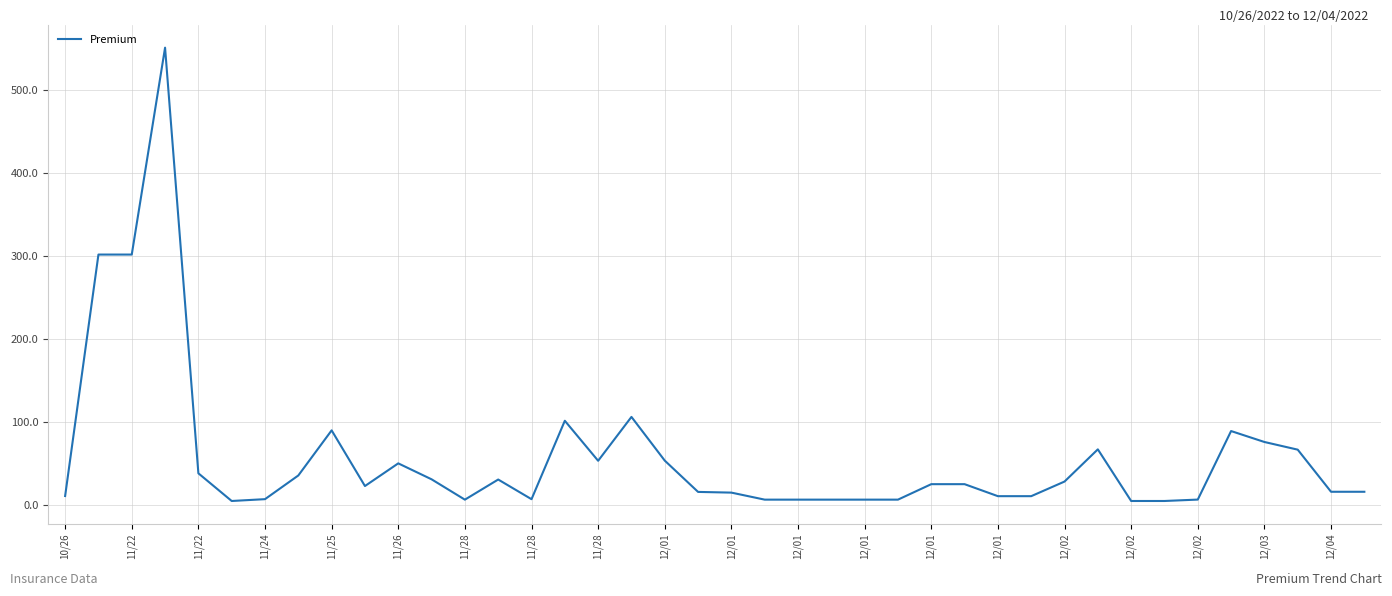

What is the maximum value shown in the chart?

551.2